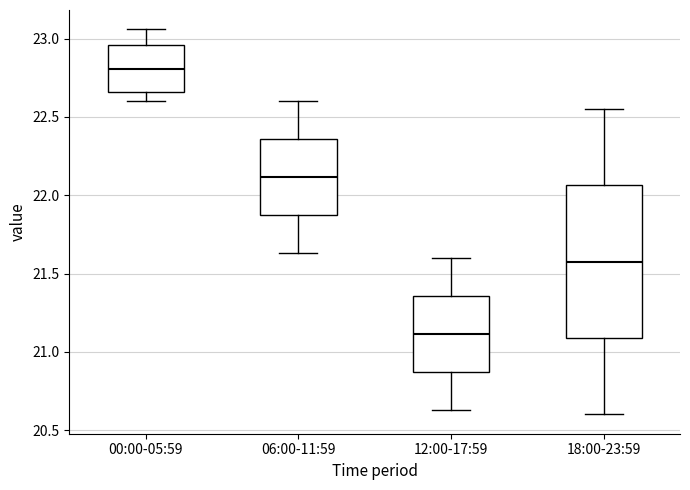

Which box has the lowest median line?

12:00-17:59